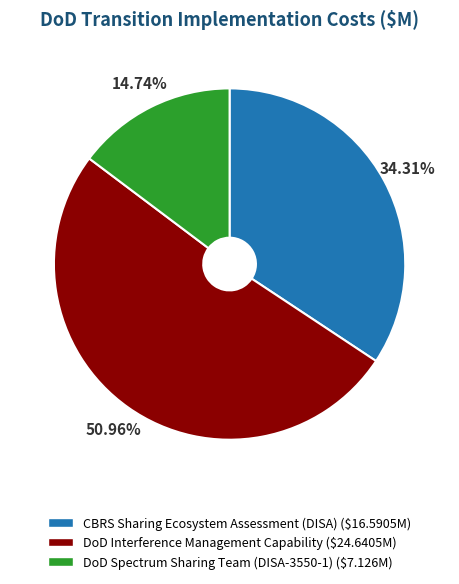

Is CBRS Sharing Ecosystem Assessment (DISA) ($16.5905M) the majority of the pie?

No